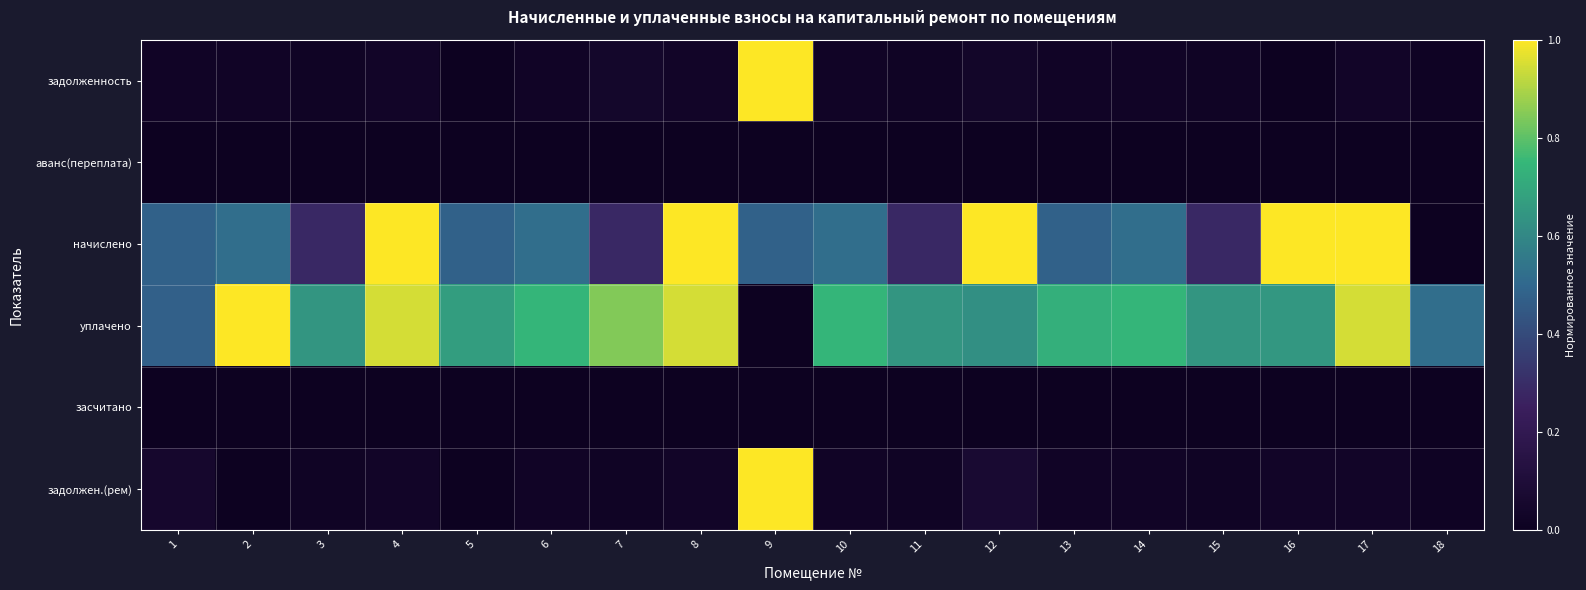

Rank the series by their maximum value, from lowest to highest.

аванс(переплата), засчитано, задолженность, начислено, уплачено, задолжен.(рем)